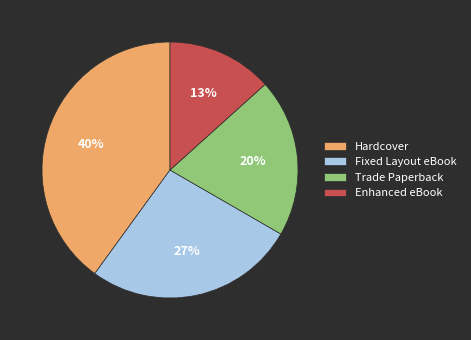

Between Fixed Layout eBook and Enhanced eBook, which is larger?

Fixed Layout eBook